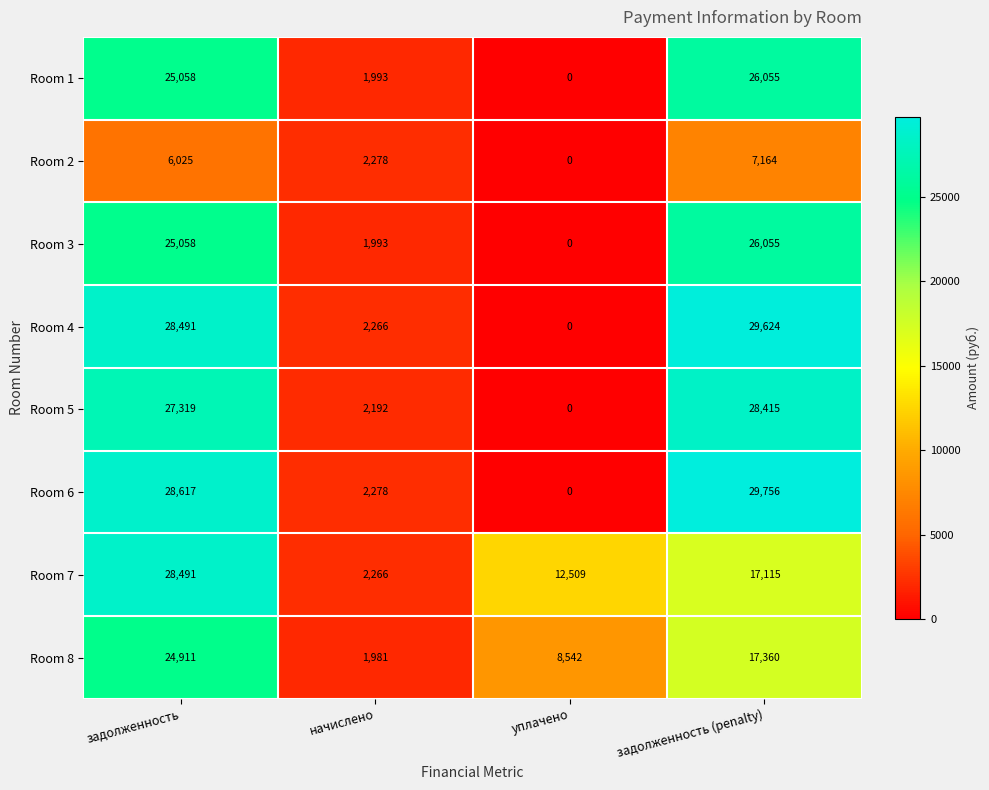

Which series changed the most between задолженность and уплачено?

Room 6